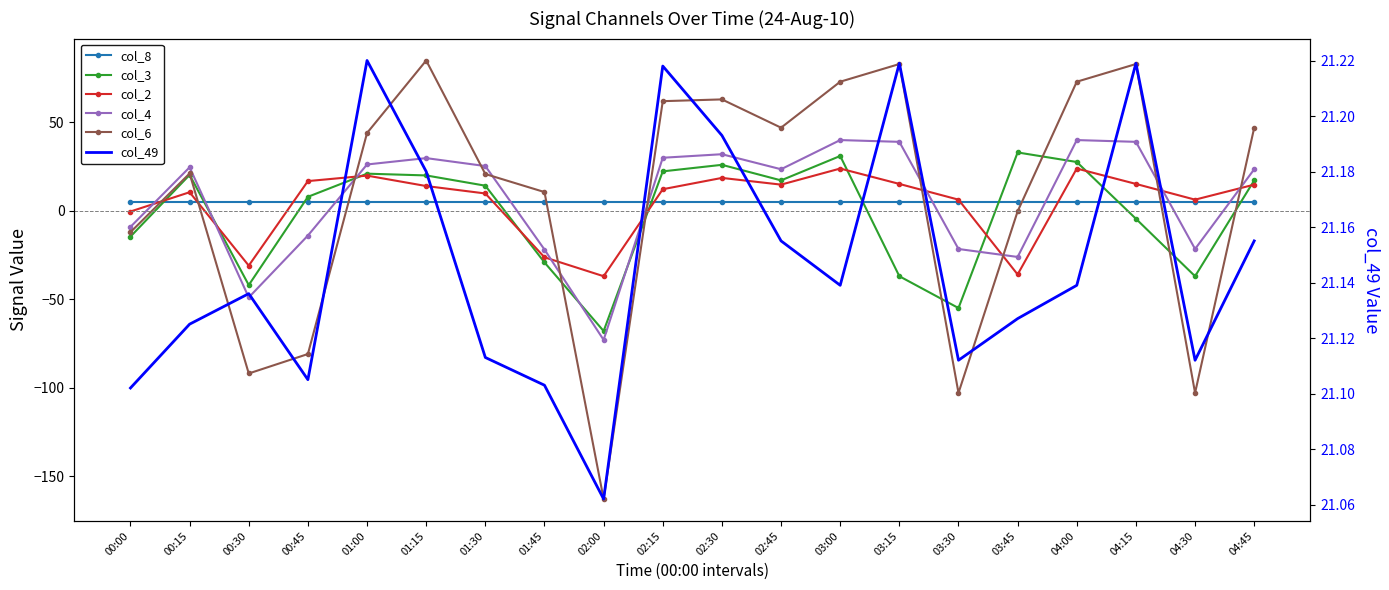

Which category has the lowest value in the col_4 series?

02:00